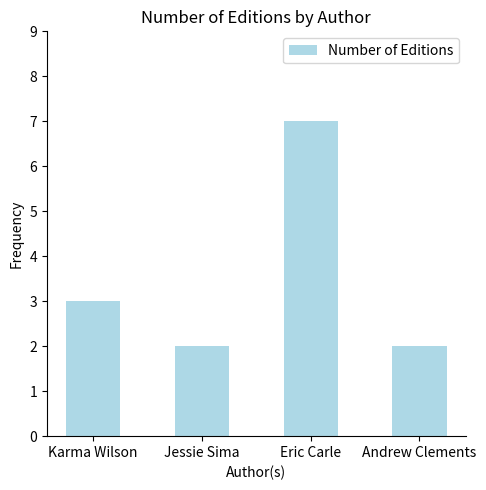

Which category has the highest value across all series?

Eric Carle